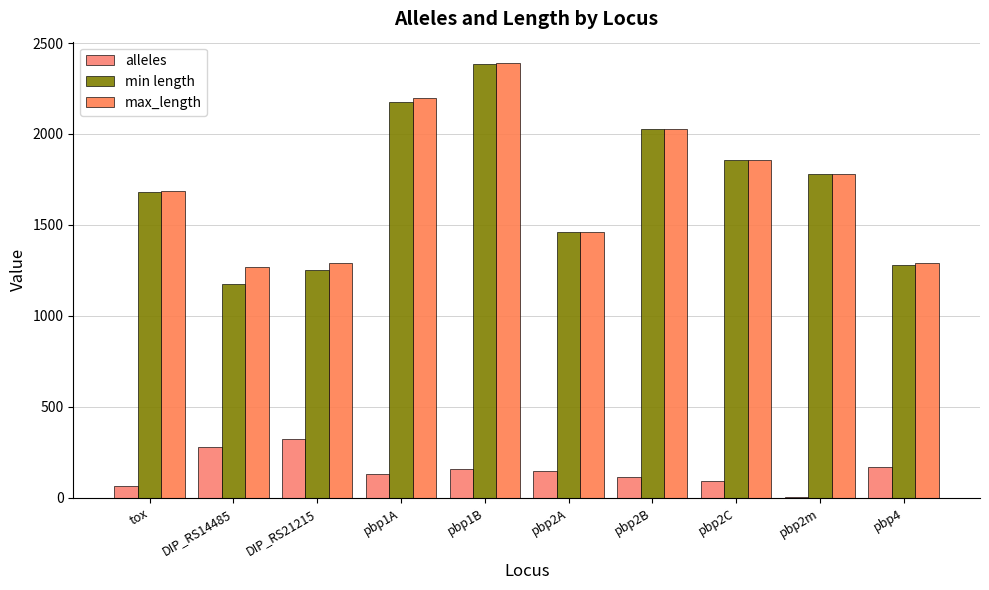

List the series in order of their peak value, lowest first.

alleles, min length, max_length